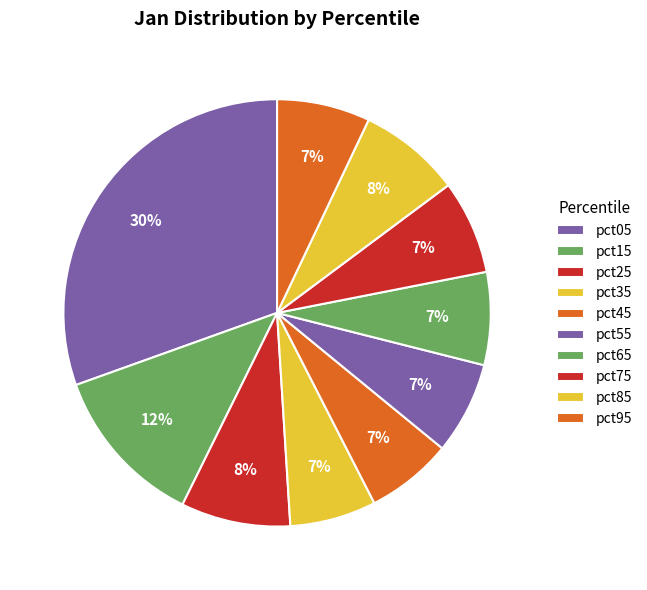

What percentage is the pct15 slice, to the nearest percent?

12%